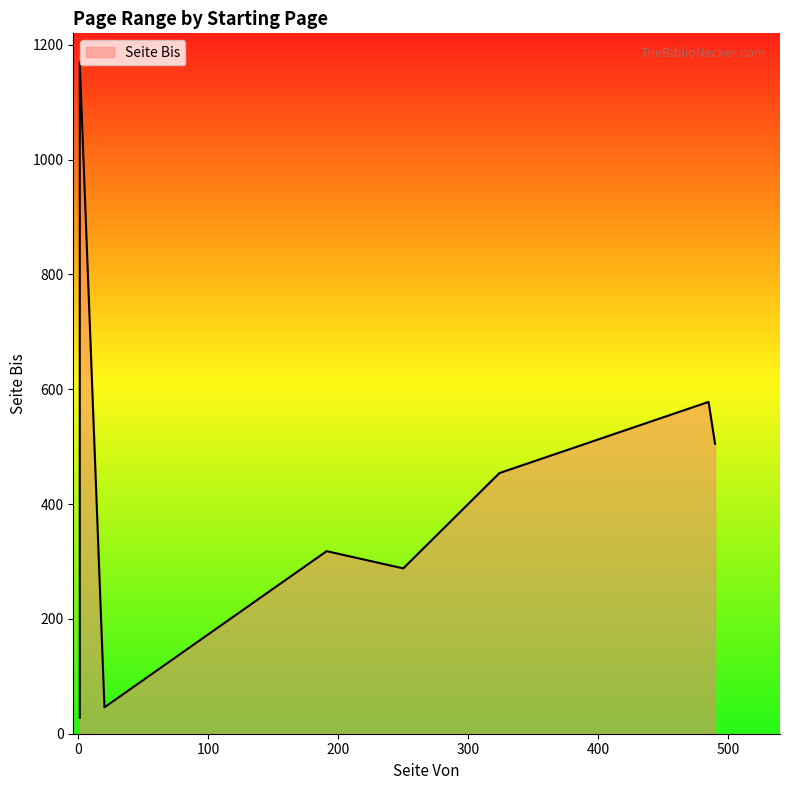

At which category does the chart reach its peak across all series?

1